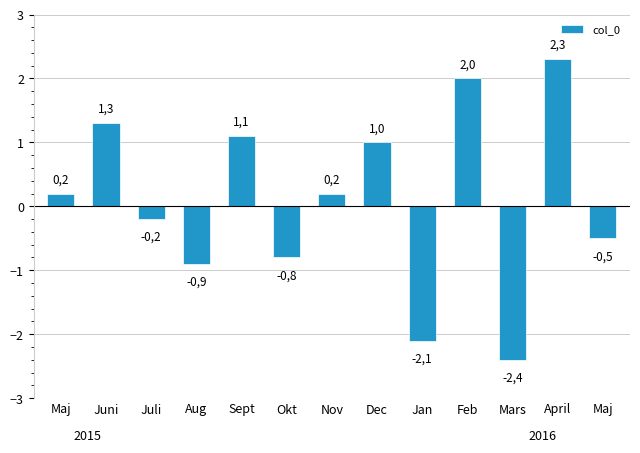

The chart shows a value of 1.3 at Juni. True or false?

True